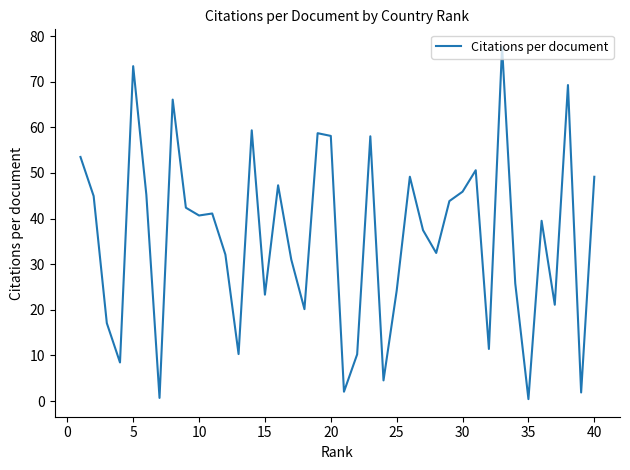

What is the difference between the maximum and minimum values?

77.2